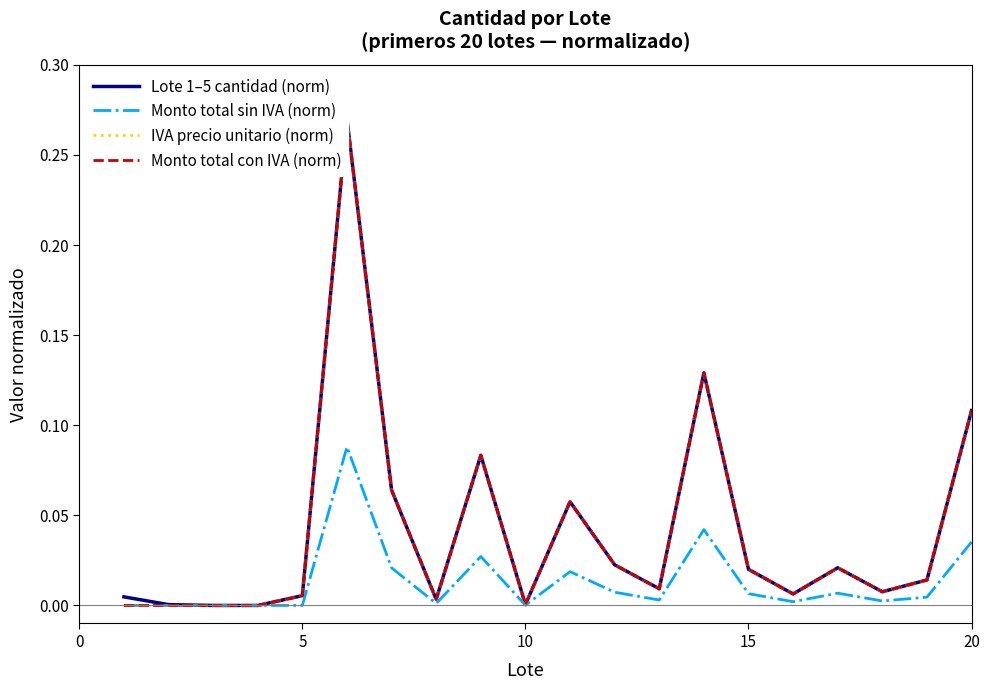

List the labels in order of Monto total con IVA (norm) value, largest first.

20, 13, 19, 8, 25, 10, 11, 16, 14, 18, 12, 17, 15, 15, 7, 9, −5, 0, 5, 10